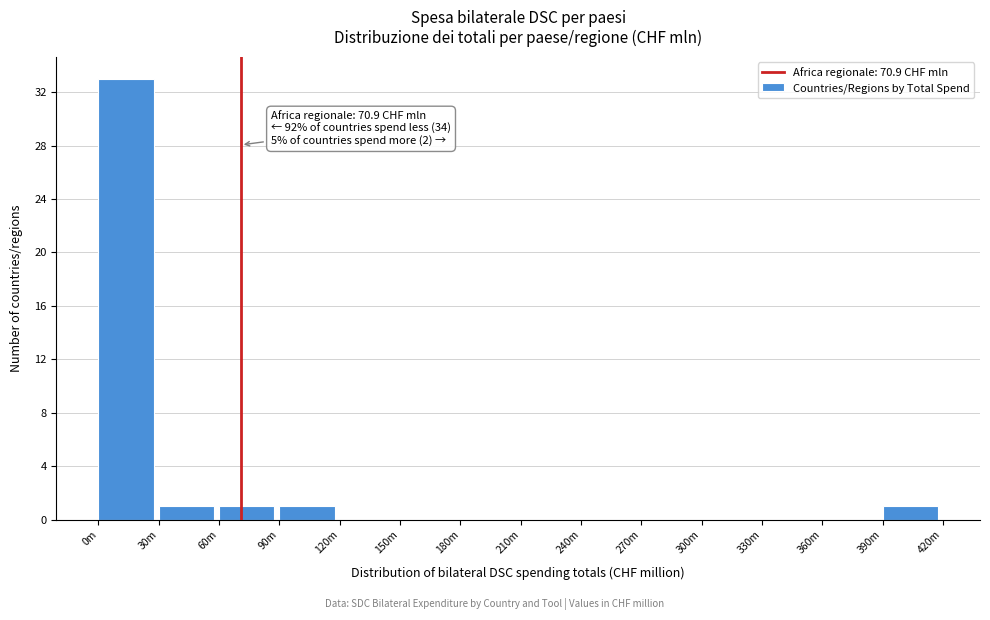

Reading right to left, what are all the values shown in this chart?

390m=1	360m=0	330m=0	300m=0	270m=0	240m=0	210m=0	180m=0	150m=0	120m=0	90m=1	60m=1	30m=1	0m=33